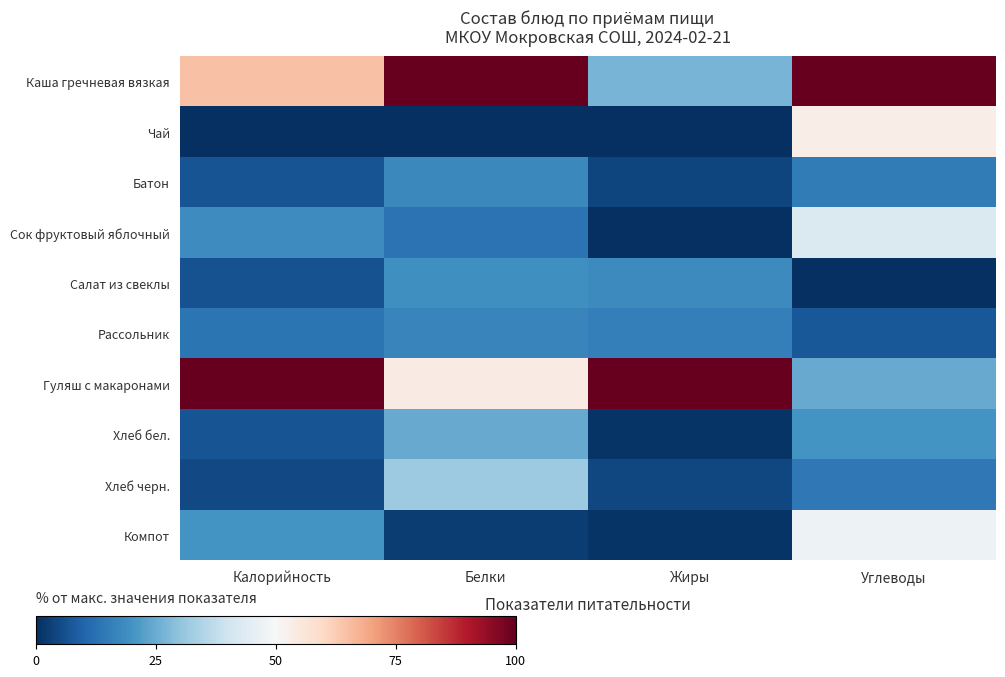

What is the maximum value shown in the chart?

100.0